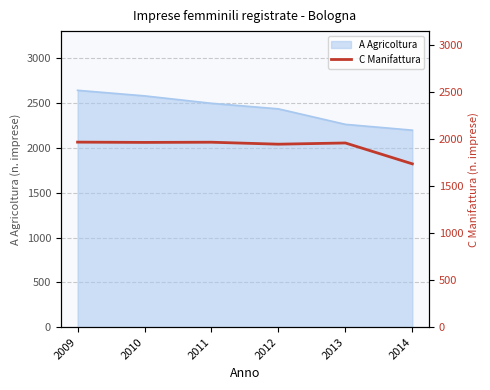

True or false: there are more than 0 points higher than both neighbors.

True